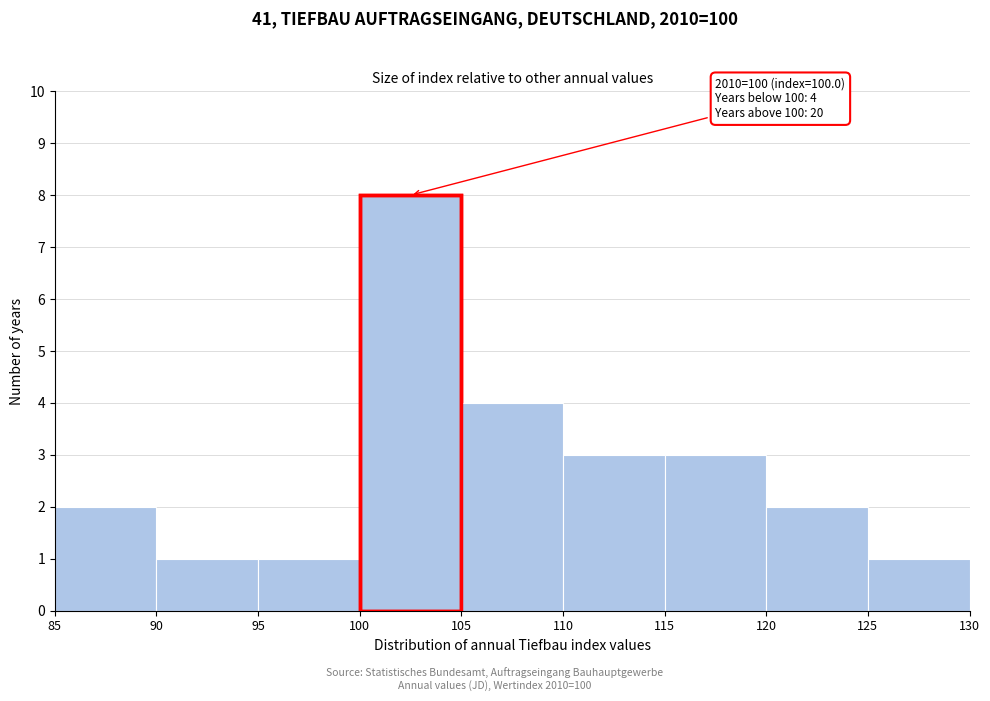

Which range on the x-axis has the tallest bar?

100 to 105